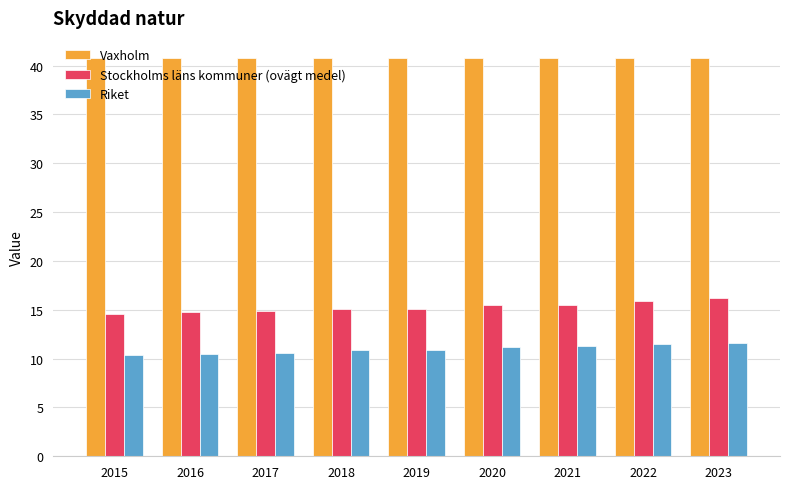

What is the spread (max minus min) of values at 2022?

29.3